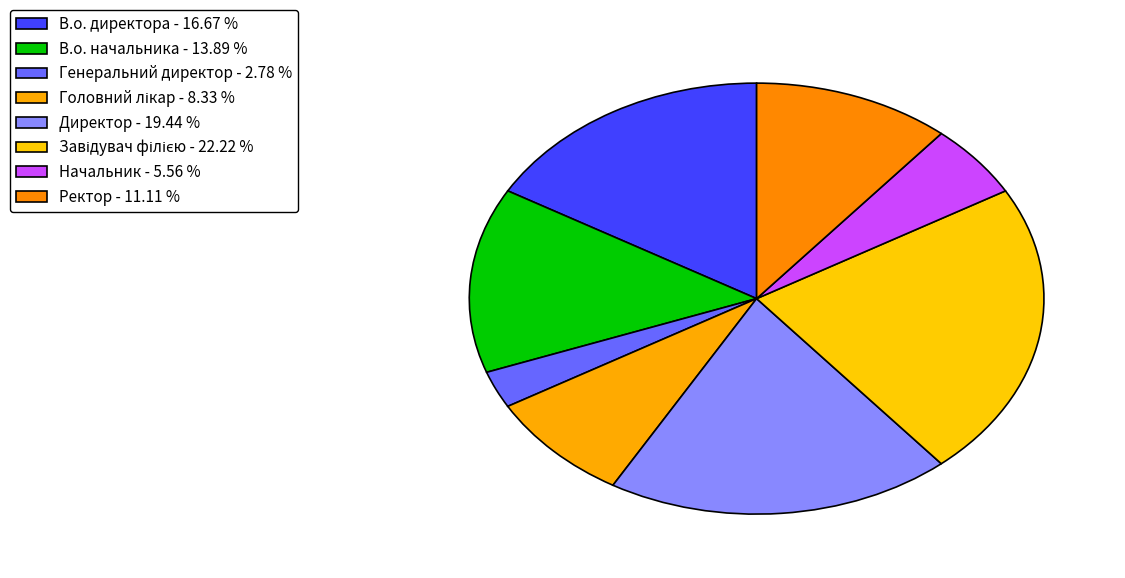

True or false: Генеральний директор accounts for 3% of the total.

True